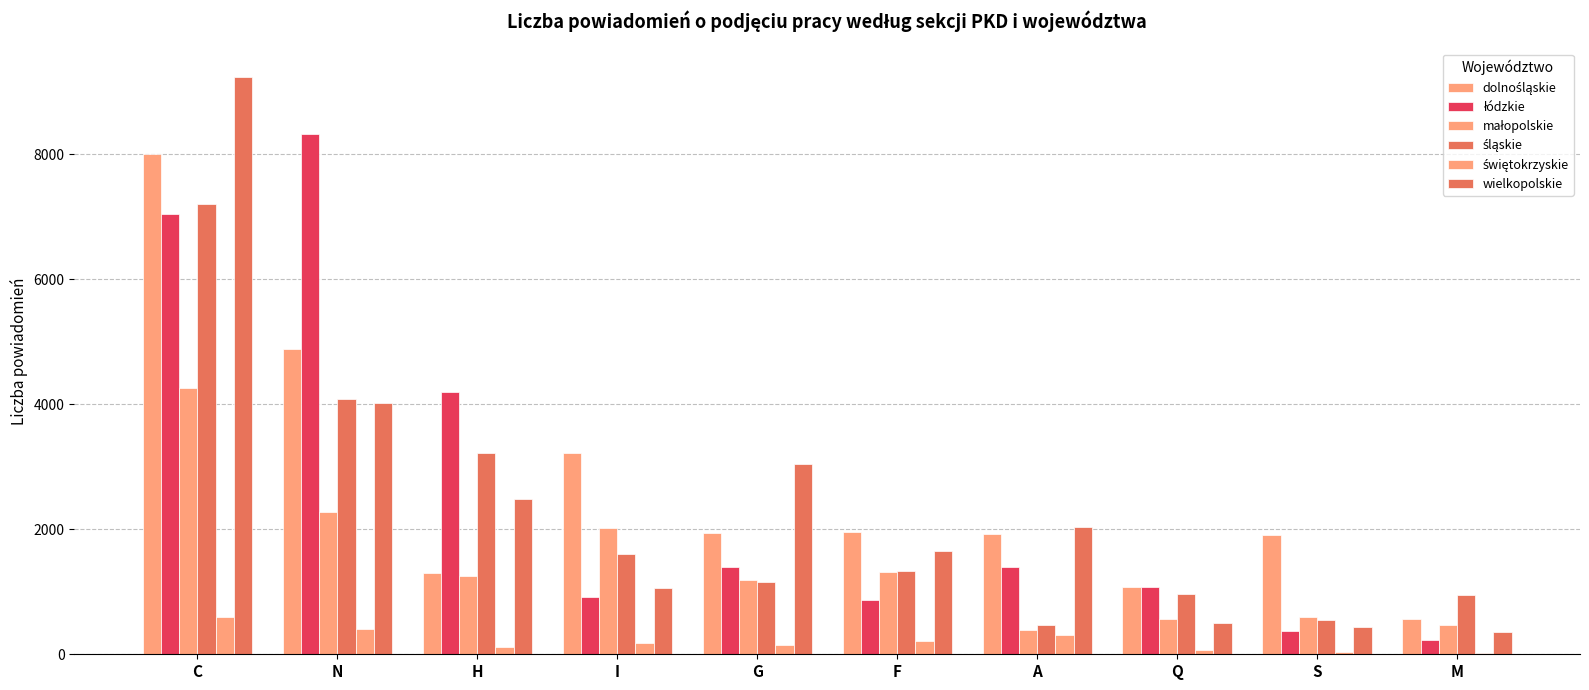

Where is śląskie nearest to the value 3838?

N